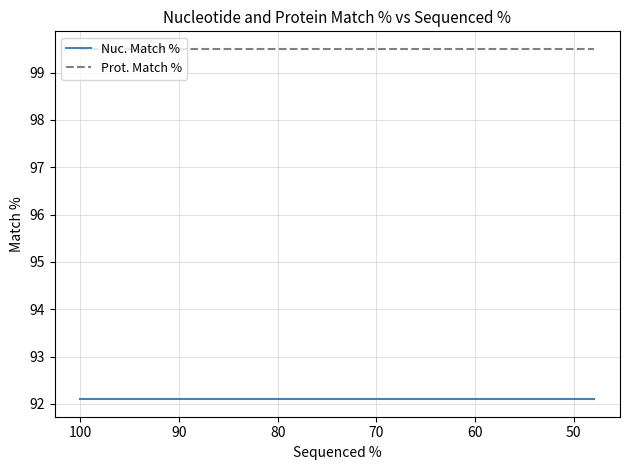

Reading left to right, transcribe all the data shown in this chart.

Nuc. Match %: 92.1	92.1	92.1
Prot. Match %: 99.5	99.5	99.5